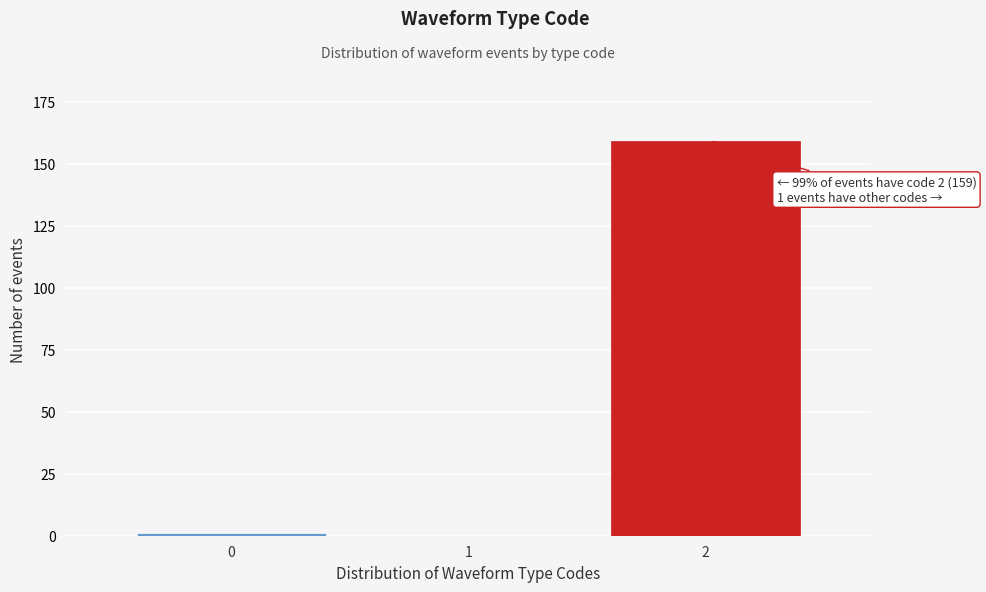

Reading left to right, list all the values displayed in this chart.

0=1	1=0	2=159